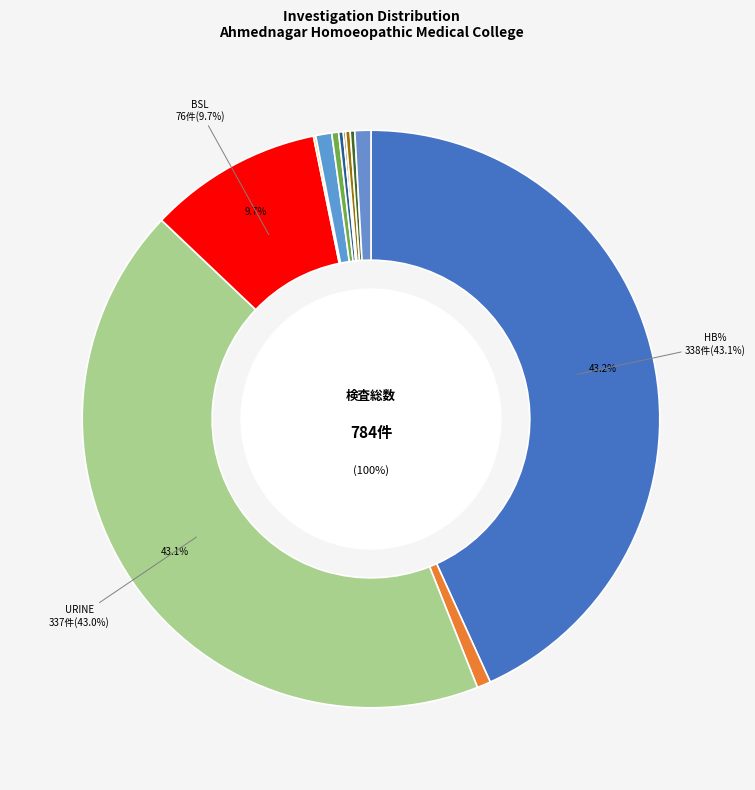

What is the smallest slice in the pie chart?

WELFILIX